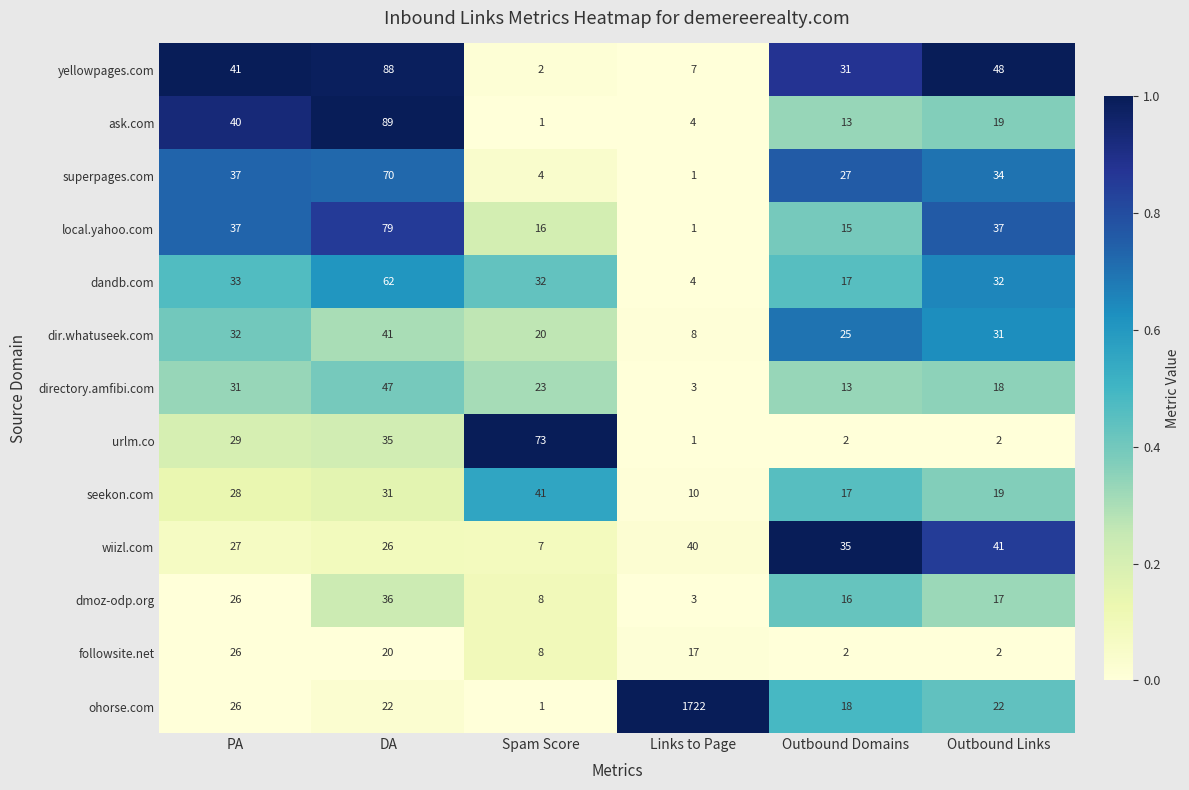

Which series has the largest total across all categories?

ohorse.com